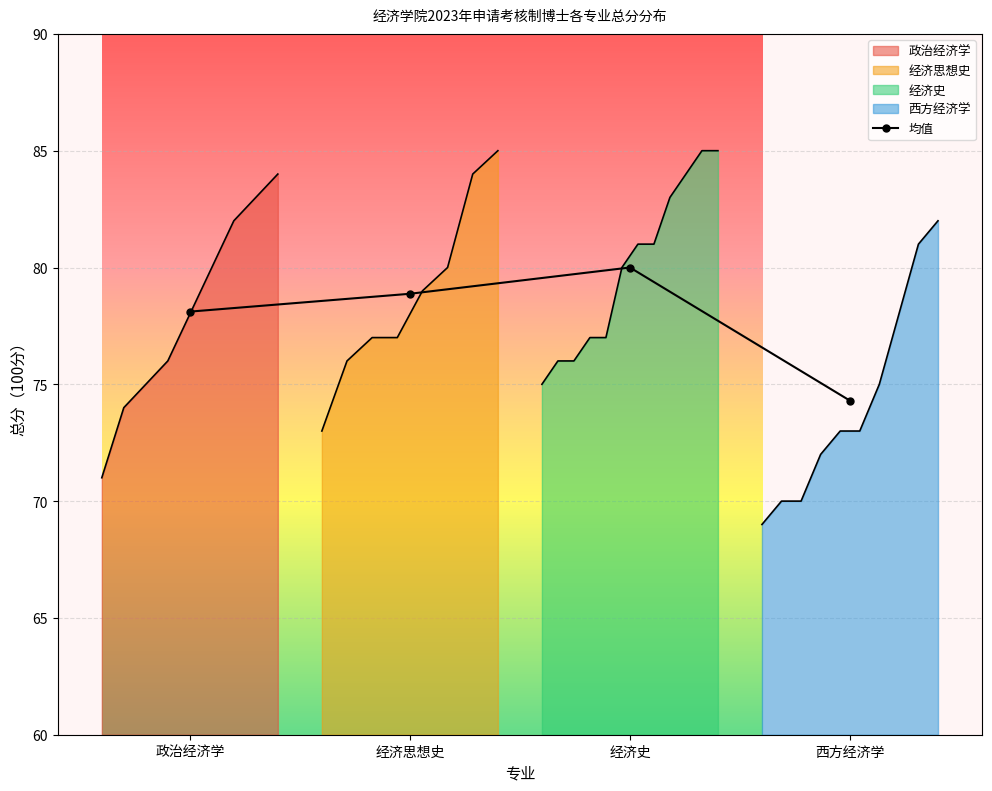

List the labels in order of value, smallest first.

西方经济学, 政治经济学, 经济思想史, 经济史